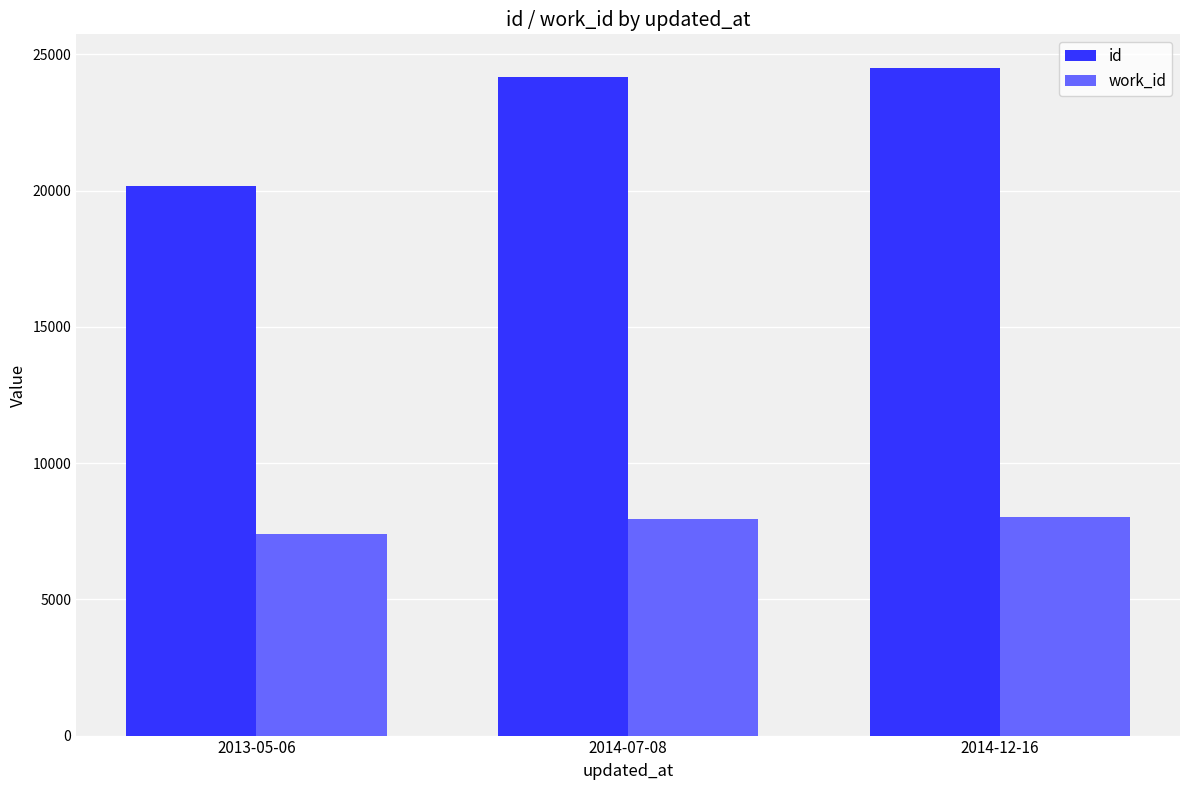

What is the total value across all series at 2014-12-16?

32546